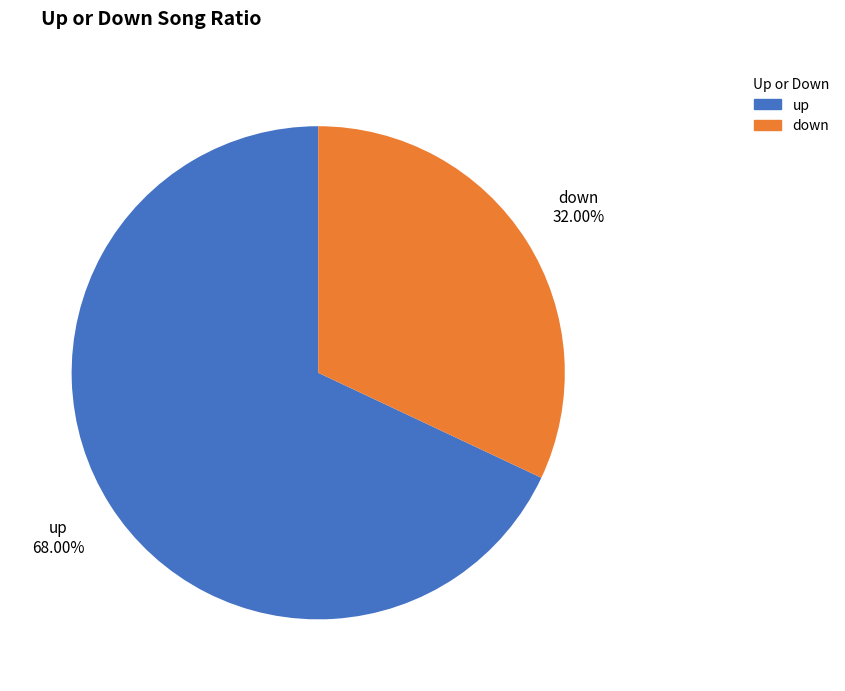

Count the number of slices in the pie.

2